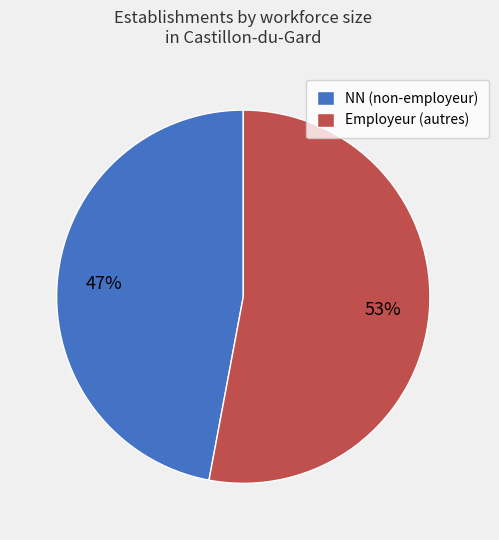

Is it true that NN (non-employeur) is 47% of the pie?

True